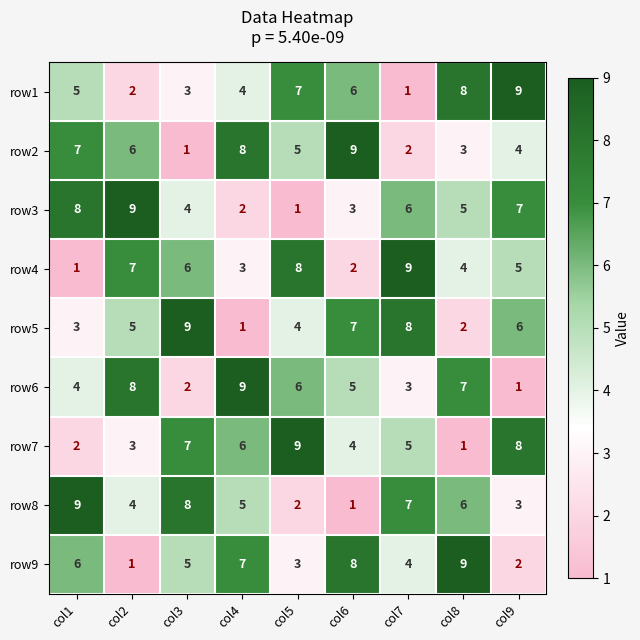

What is the total value across all series at col4?

45